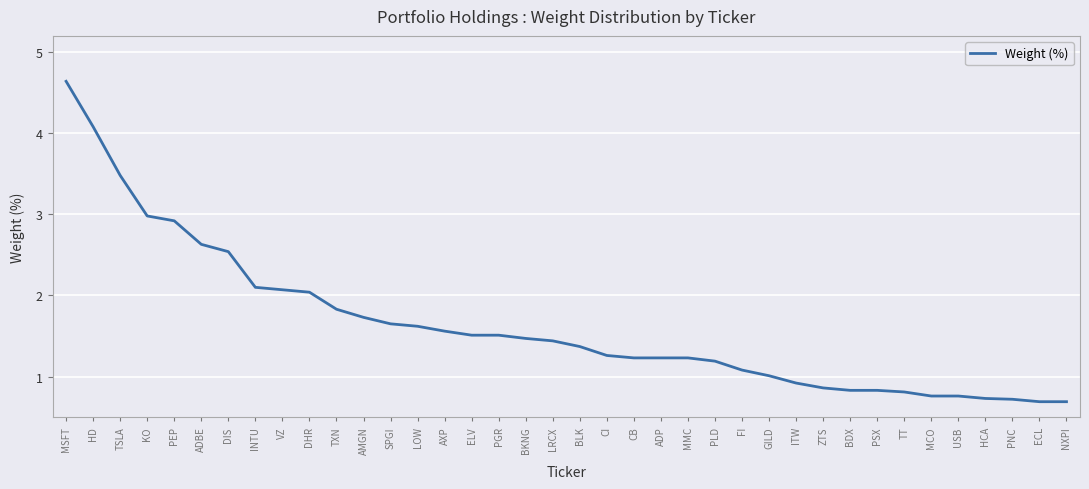

What position from the left is MCO?

33